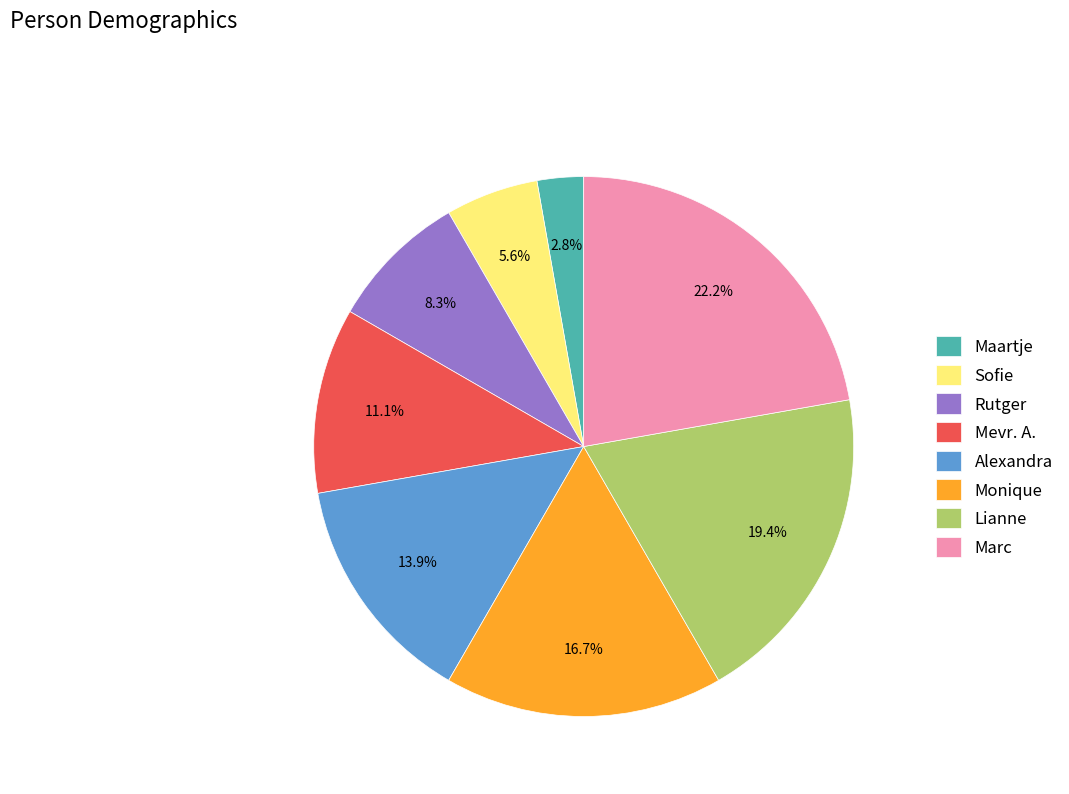

To the nearest percent, what is the average slice percentage?

12%